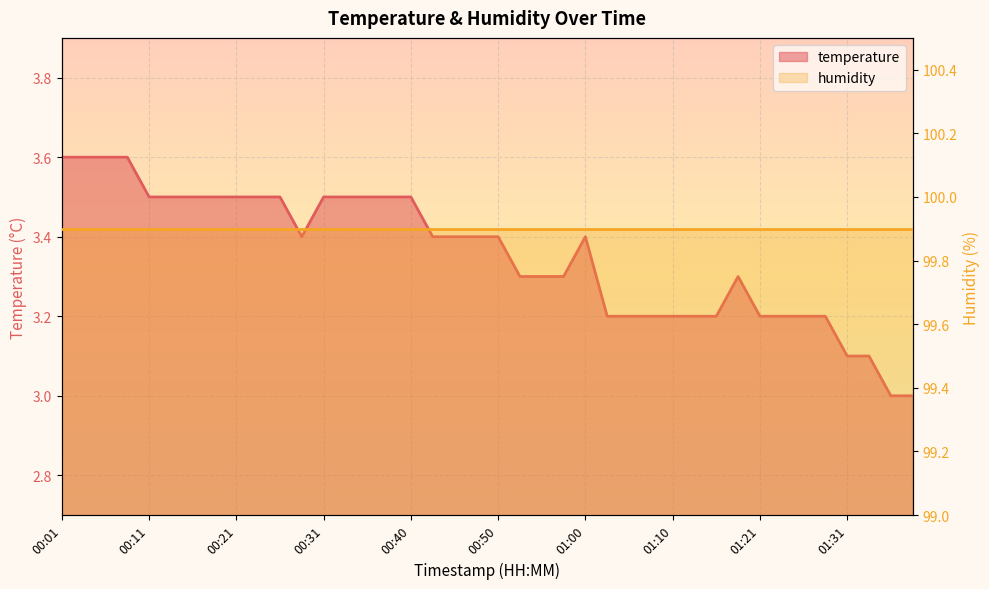

How many points are lower than both their immediate neighbors (excluding endpoints)?

1